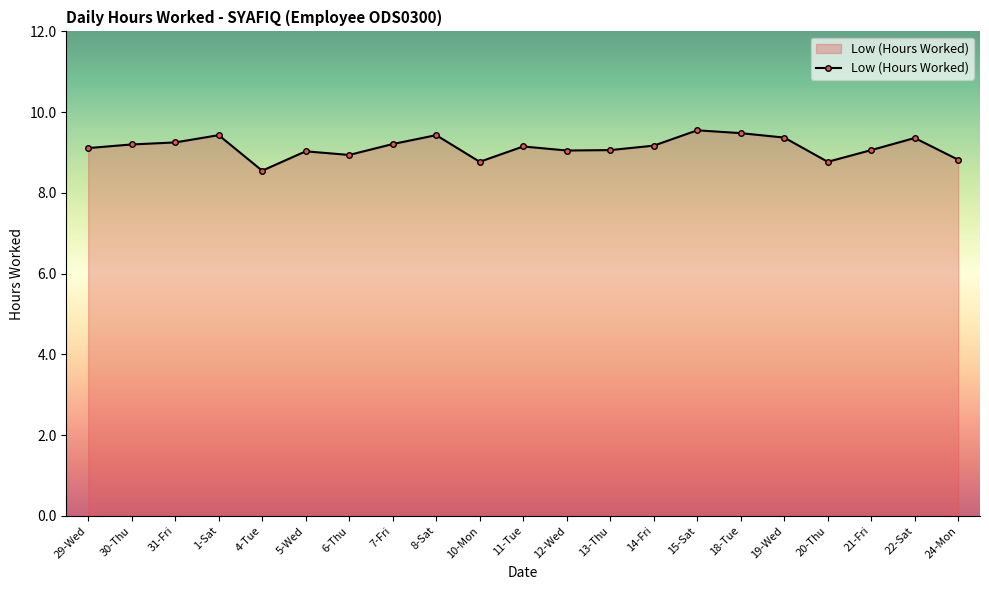

Between 24-Mon and 31-Fri, which is larger?

31-Fri